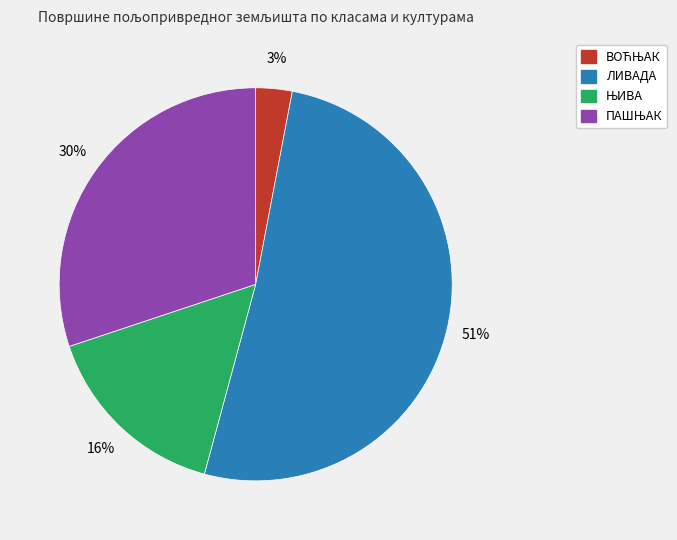

Which slice represents more than half of the pie?

ЛИВАДА